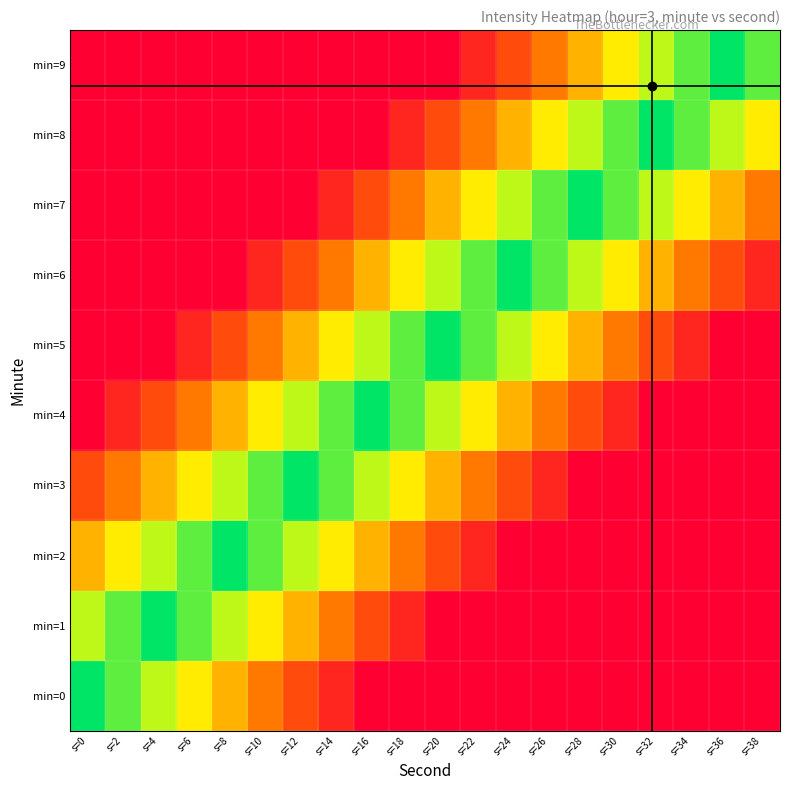

How many data points does each series have?

20